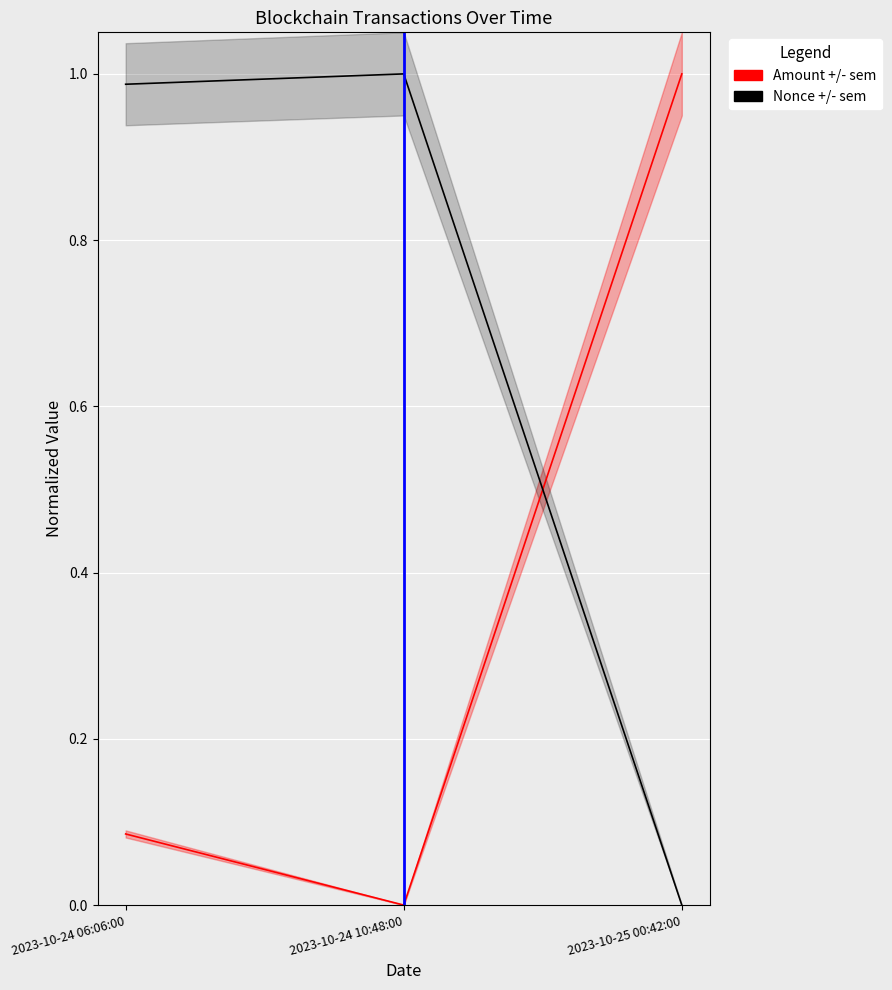

List the series in order of their overall mean, highest first.

Nonce +/- sem, Amount +/- sem